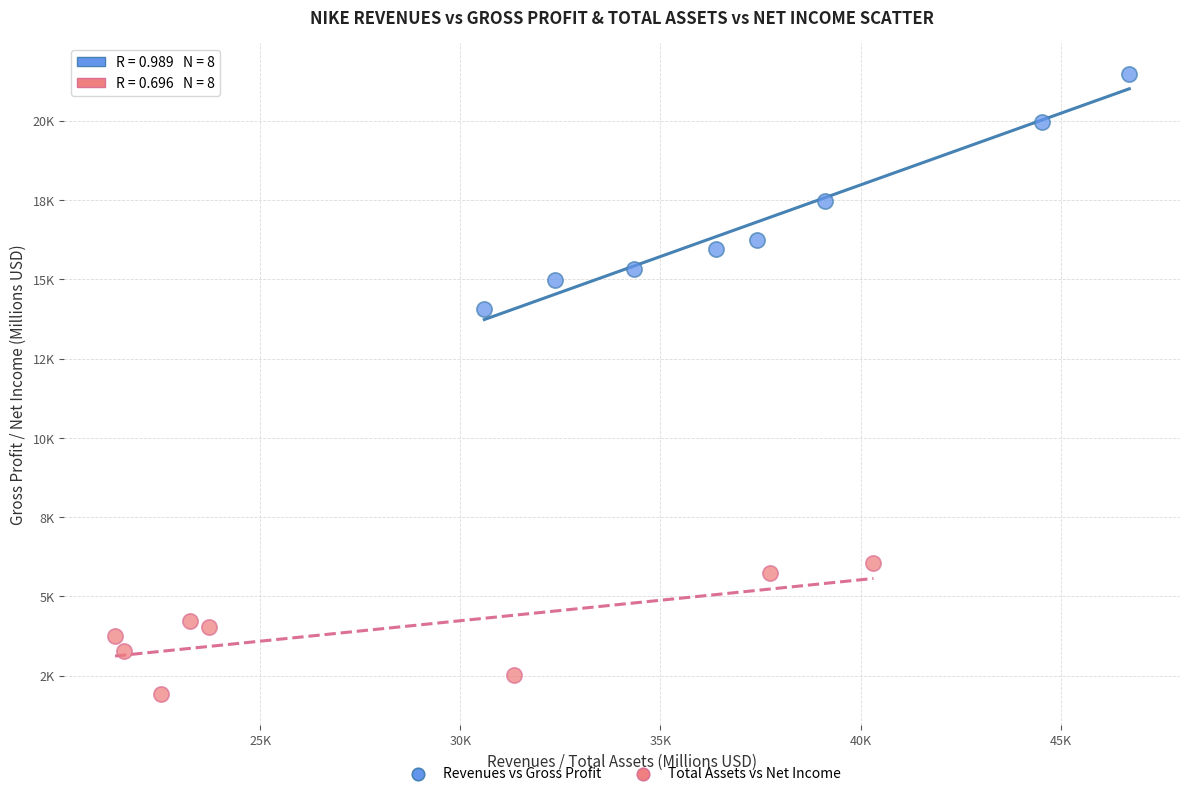

Which series contains the lowest Y value?

Total Assets vs Net Income